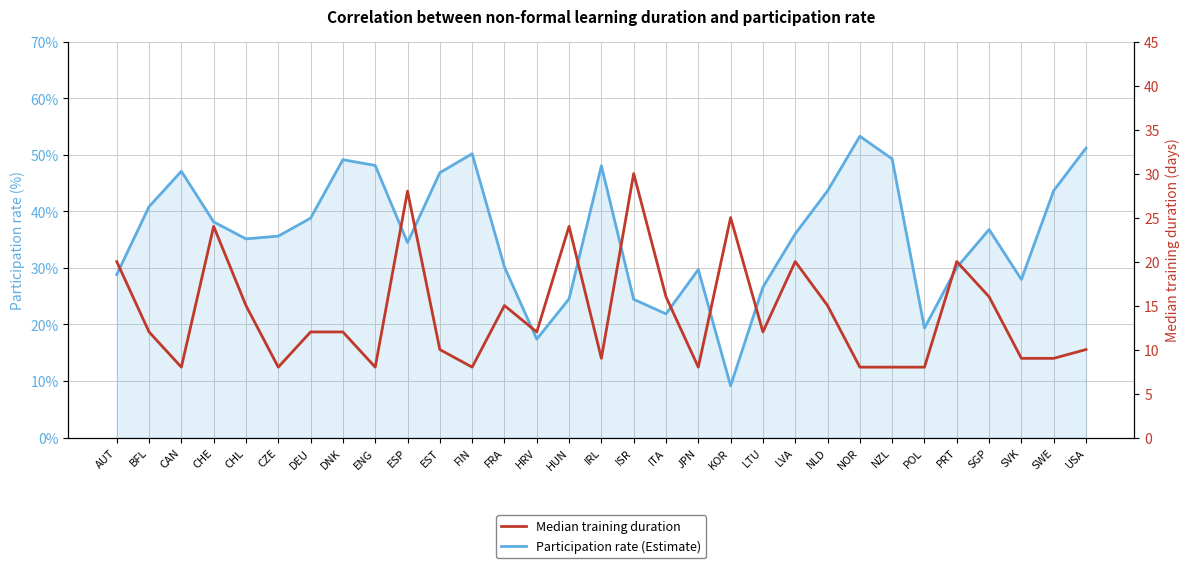

Where is the first local maximum for Median training duration?

CHE